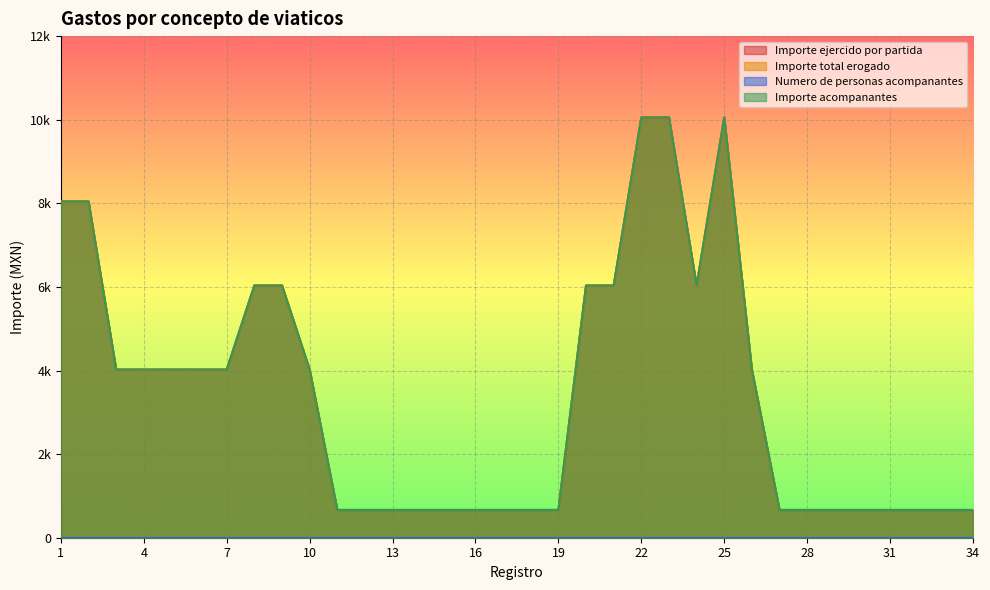

What is the smallest value displayed?

663.9